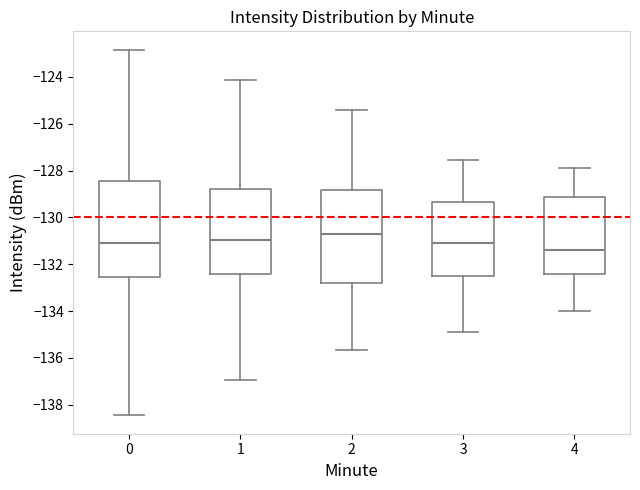

Reading left to right, transcribe this box plot: for each box, give where its median line is, the range the box spans, and where its two whiskers end, as read against the y-axis. The values are not printed on the chart, so give them approximately, as read against the axis.

0: median -131.2, box -132.6 to -128.4, whiskers -138.4 to -122.8
1: median -131.0, box -132.4 to -128.8, whiskers -137.0 to -124.2
2: median -130.8, box -132.8 to -128.8, whiskers -135.6 to -125.4
3: median -131.0, box -132.6 to -129.4, whiskers -134.8 to -127.6
4: median -131.4, box -132.4 to -129.2, whiskers -134.0 to -127.8